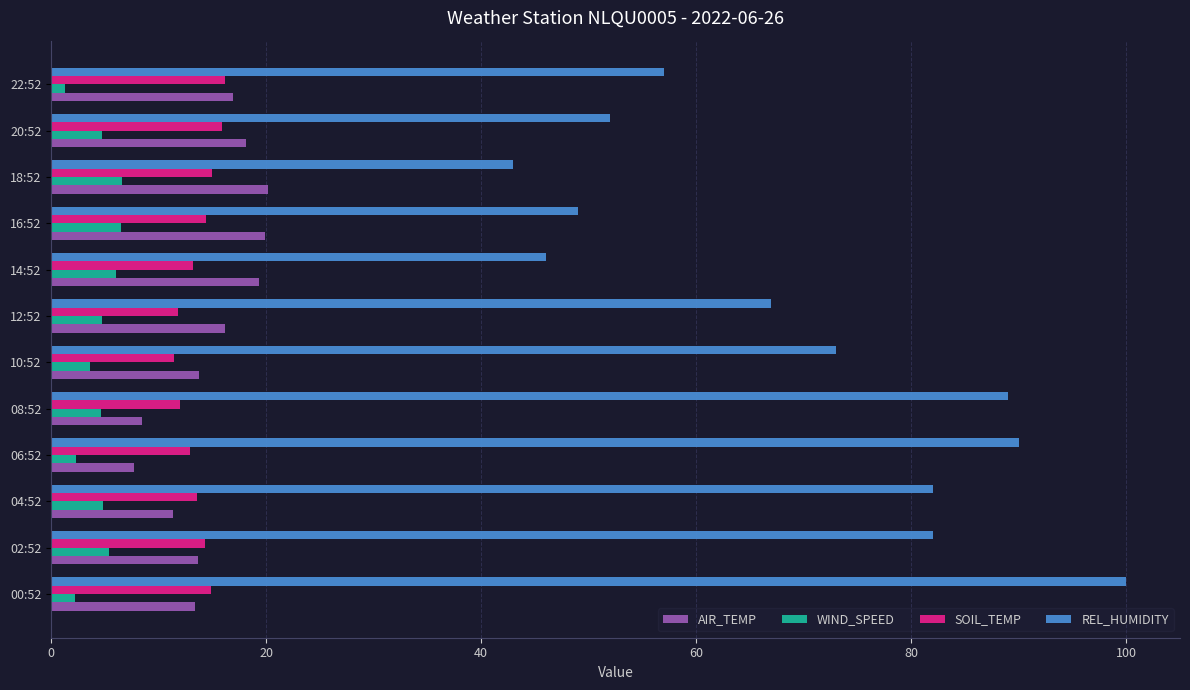

Count the number of categories in the chart.

12